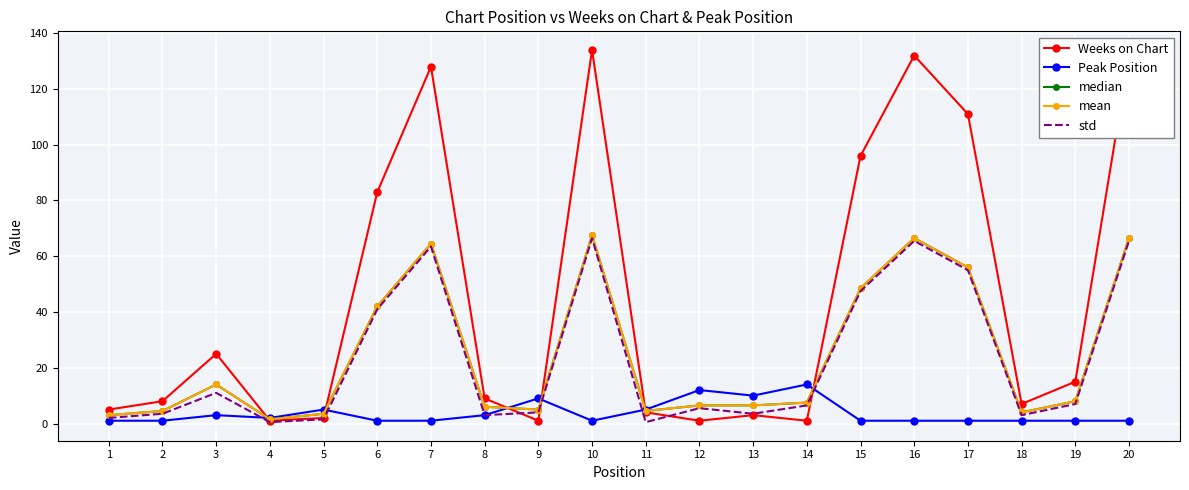

How many categories are shown in the chart?

20